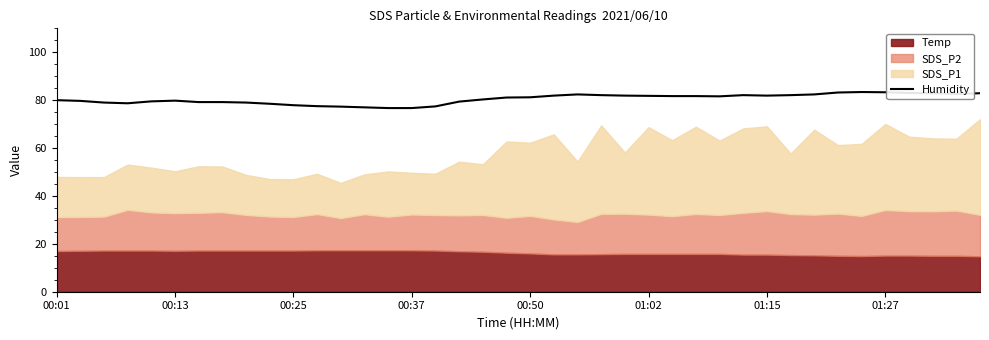

What is the maximum value for Humidity?

83.4